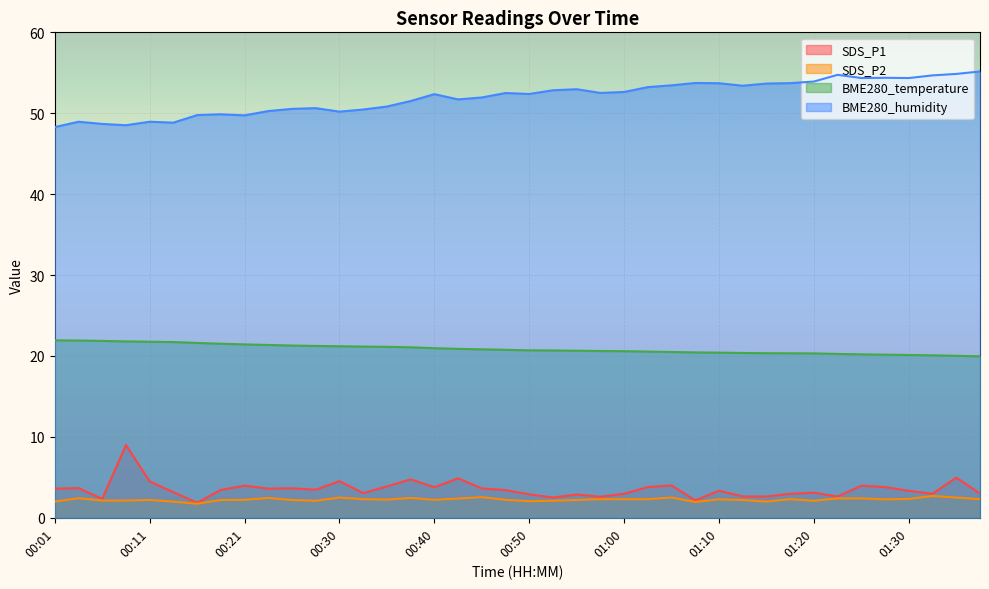

True or false: BME280_temperature has more than 1 points higher than both neighbors.

False